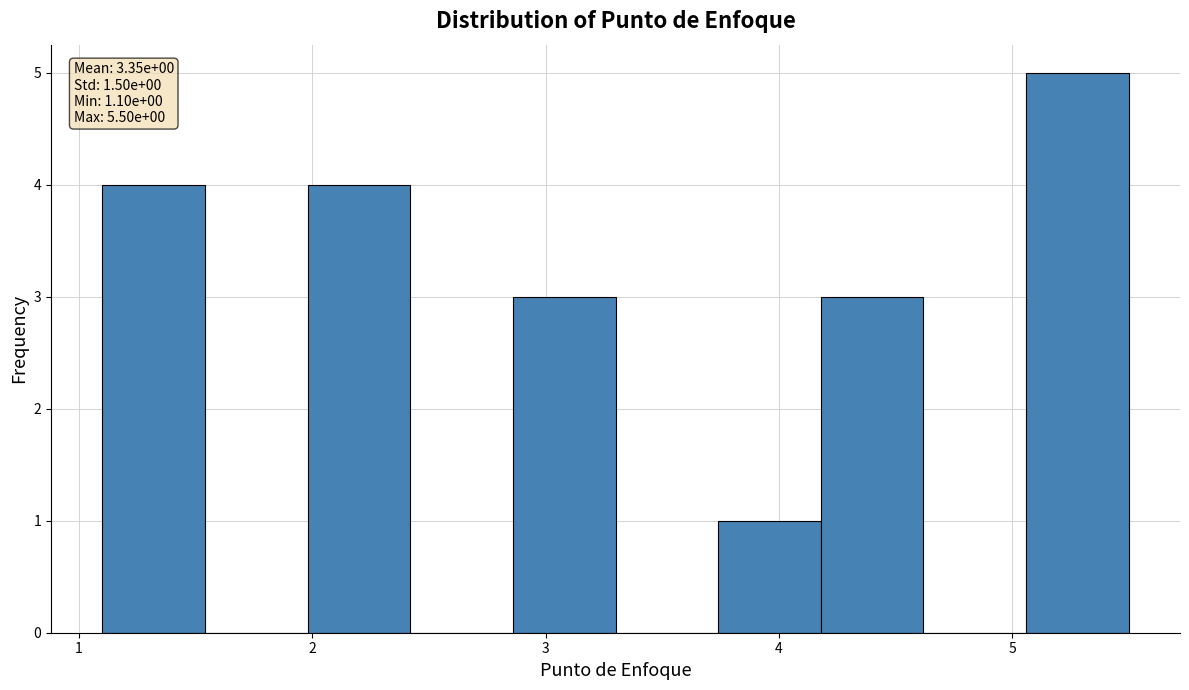

Over which range of the x-axis is the bar tallest?

5.06 to 5.50